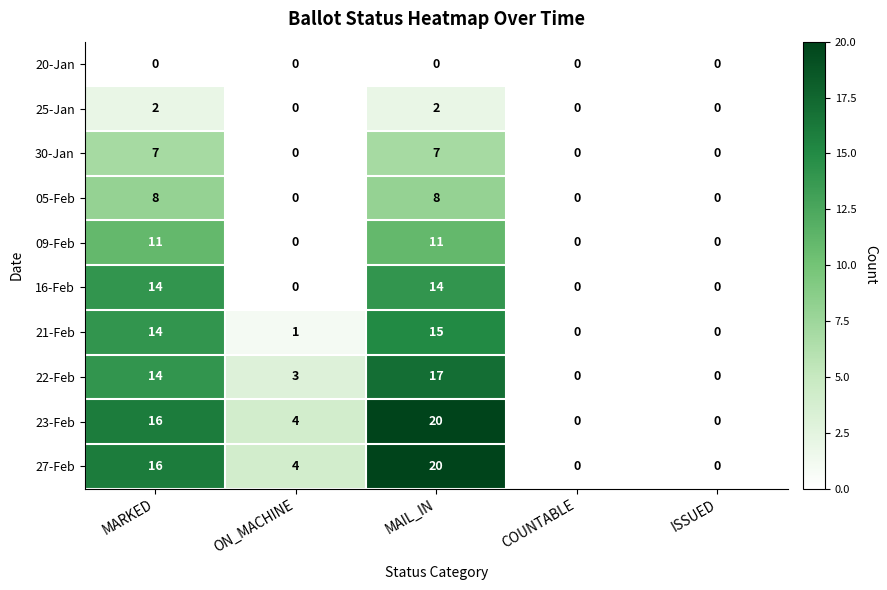

Which category has the highest value in the 21-Feb series?

MAIL_IN